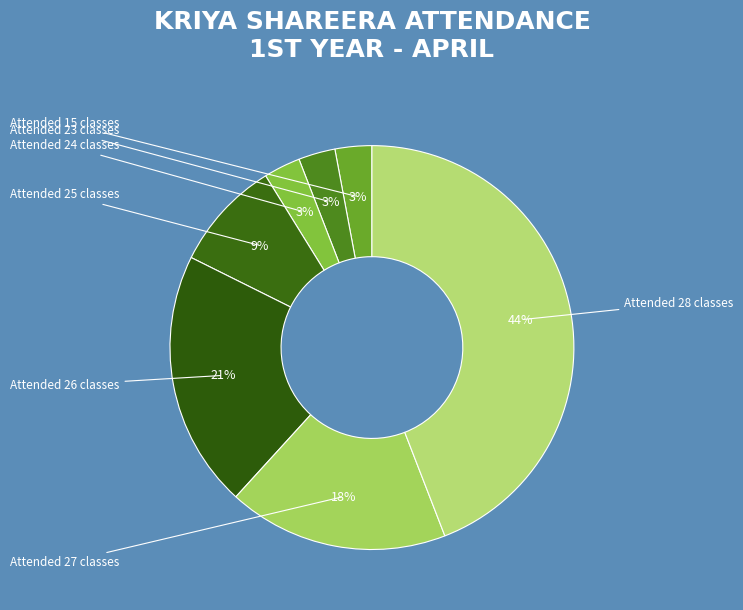

How many segments does this pie chart have?

7